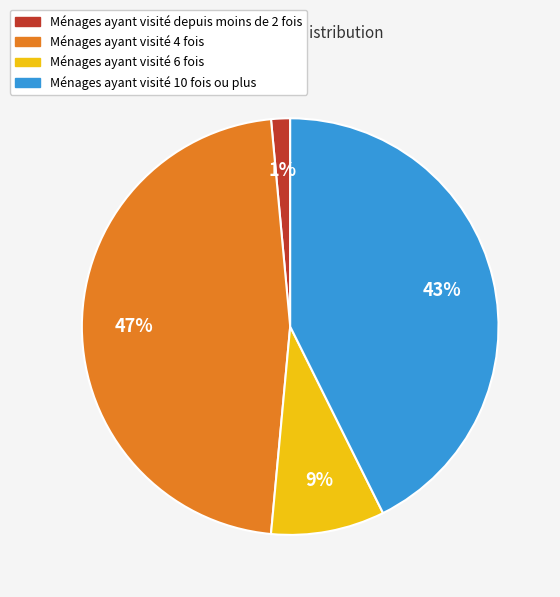

To the nearest percent, what is the average slice percentage?

25%